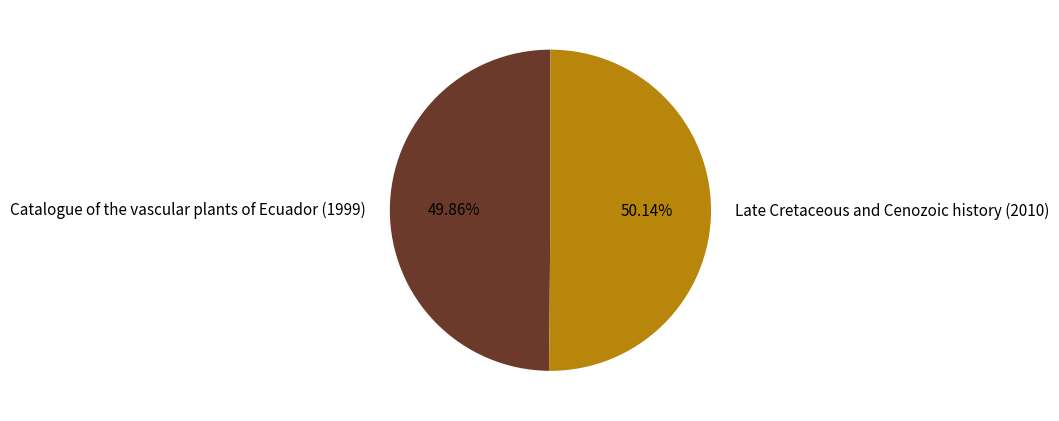

What is the ratio of the value at Late Cretaceous and Cenozoic history (2010) to the value at Catalogue of the vascular plants of Ecuador (1999)?

1.0